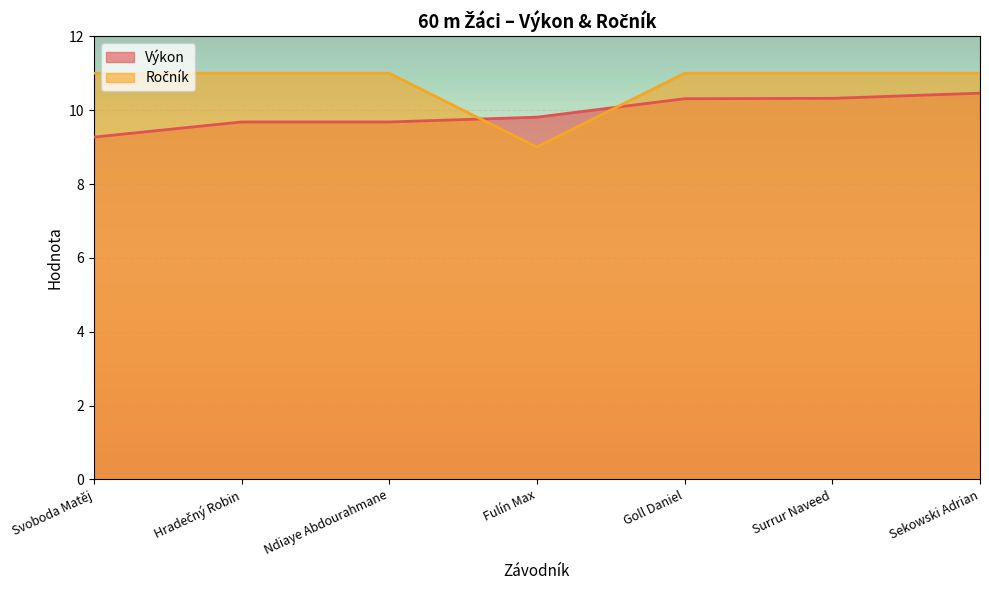

What position from the left is Fulín Max?

4